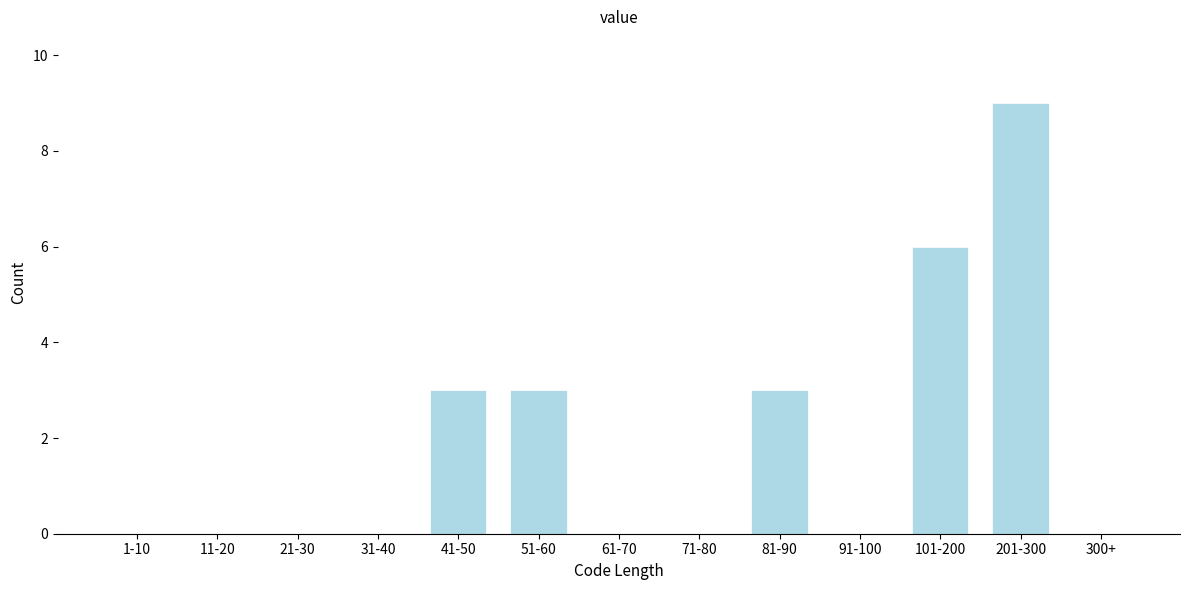

Reading right to left, what are all the values shown in this chart?

300+=0	201-300=9	101-200=6	91-100=0	81-90=3	71-80=0	61-70=0	51-60=3	41-50=3	31-40=0	21-30=0	11-20=0	1-10=0